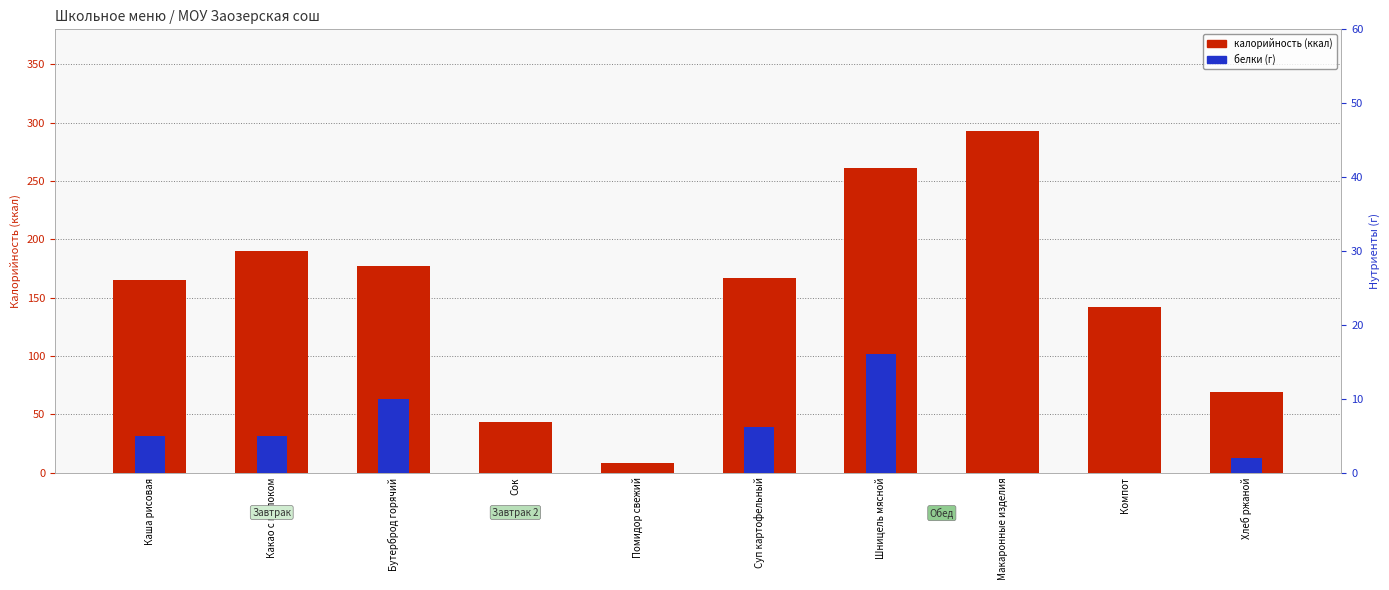

What is the maximum value for белки?

16.0